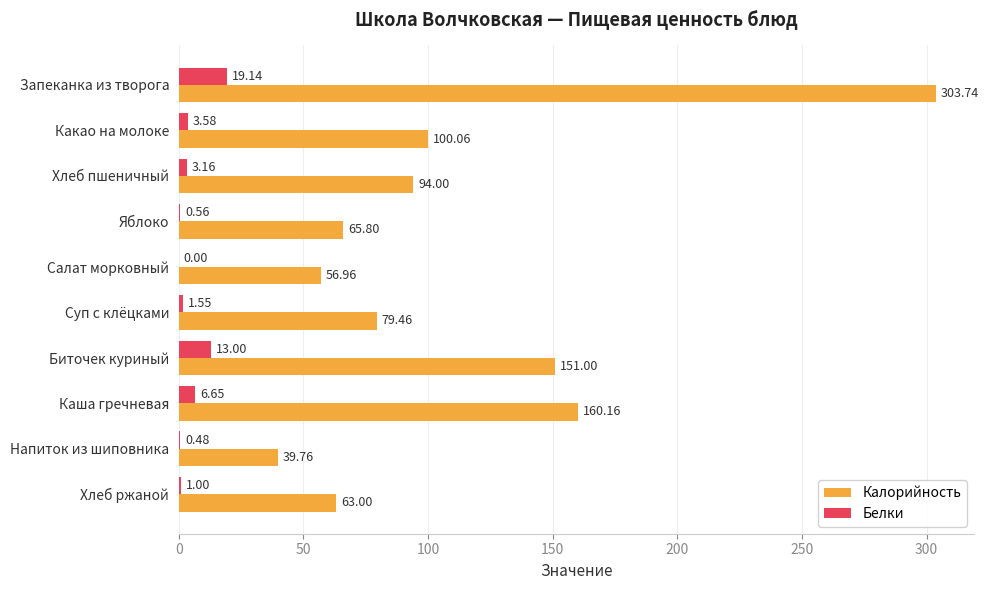

What is the sum of all Белки values?

49.1